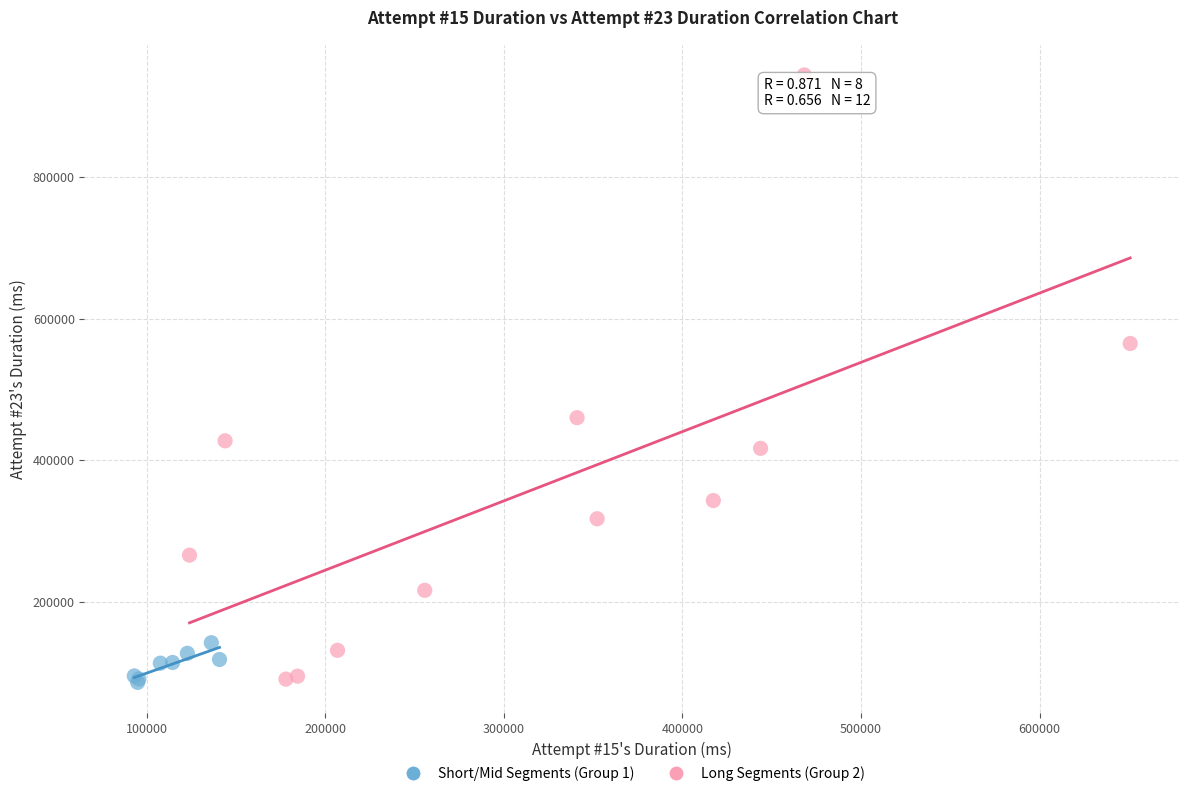

What are all the series names shown in the legend?

Short/Mid Segments (Group 1), Long Segments (Group 2)